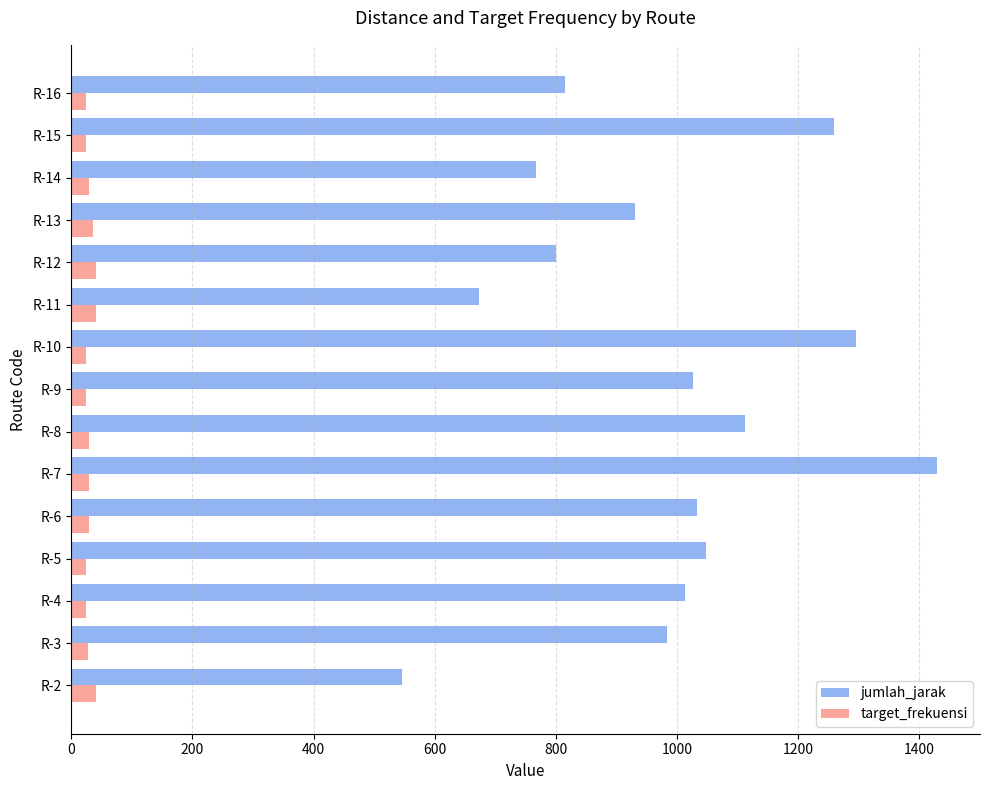

At which label is jumlah_jarak closest to 987?

R-3